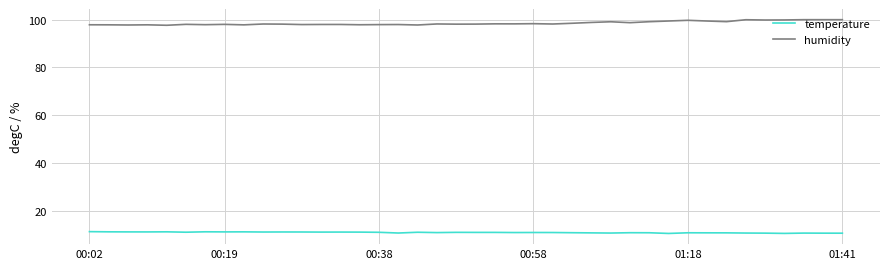

What is the difference between the second highest and minimum values in the temperature series?

0.7